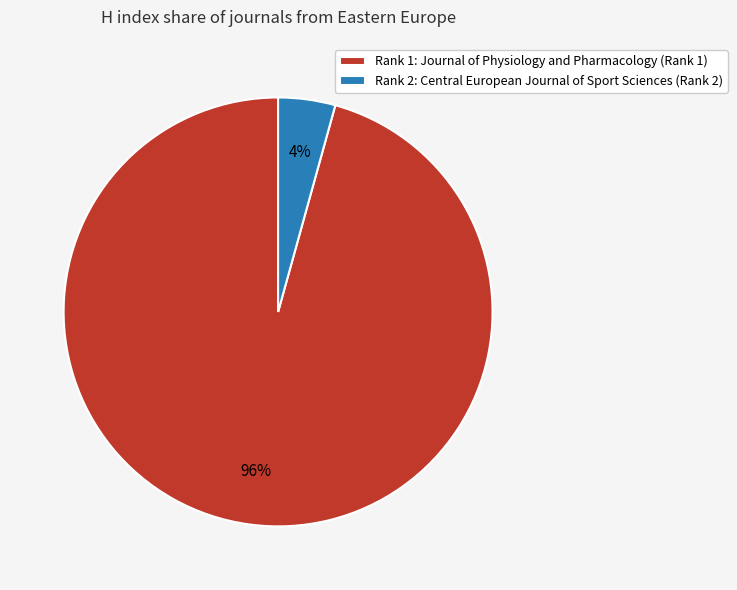

Do Rank 1: Journal of Physiology and Pharmacology (Rank 1) and Rank 2: Central European Journal of Sport Sciences (Rank 2) together represent more than half of the pie?

Yes